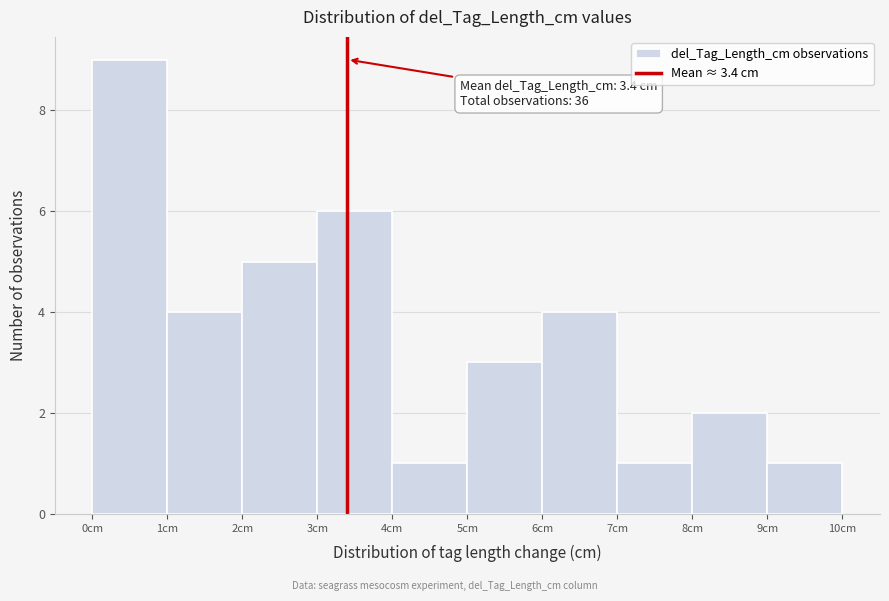

Which range on the x-axis has the tallest bar?

0 to 1